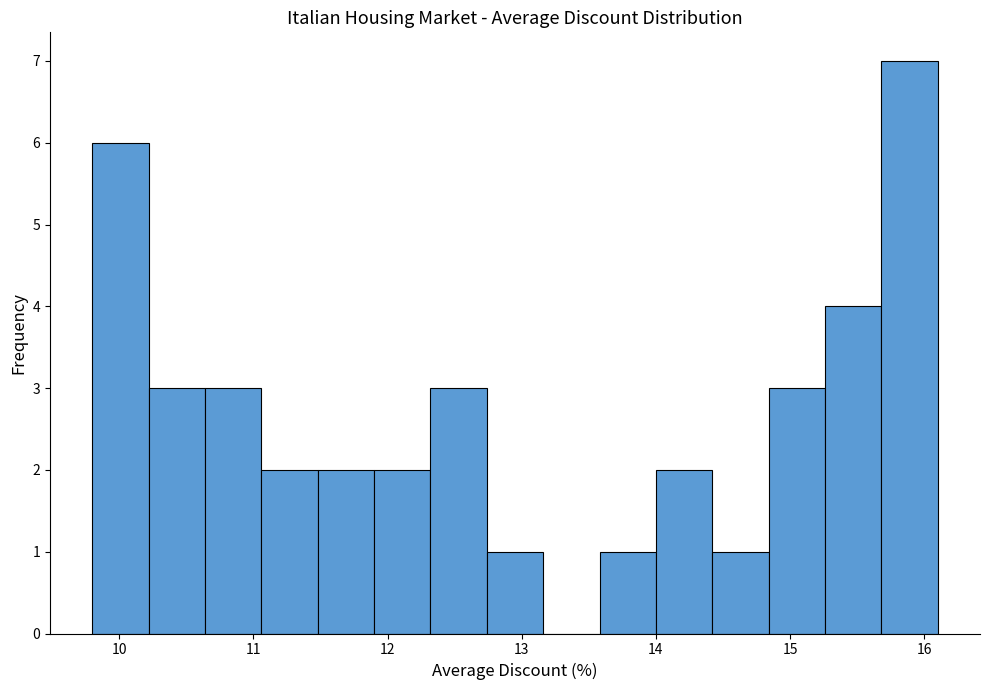

Reading left to right, transcribe this chart: for each bar, give the range it covers on the x-axis and its height. Neither the bar edges nor the heights are printed on the chart, so give them approximately, as read against the axes.

9.80 to 10.22: 6
10.22 to 10.64: 3
10.64 to 11.06: 3
11.06 to 11.48: 2
11.48 to 11.90: 2
11.90 to 12.32: 2
12.32 to 12.74: 3
12.74 to 13.16: 1
13.16 to 13.58: 0
13.58 to 14.00: 1
14.00 to 14.42: 2
14.42 to 14.84: 1
14.84 to 15.26: 3
15.26 to 15.68: 4
15.68 to 16.10: 7